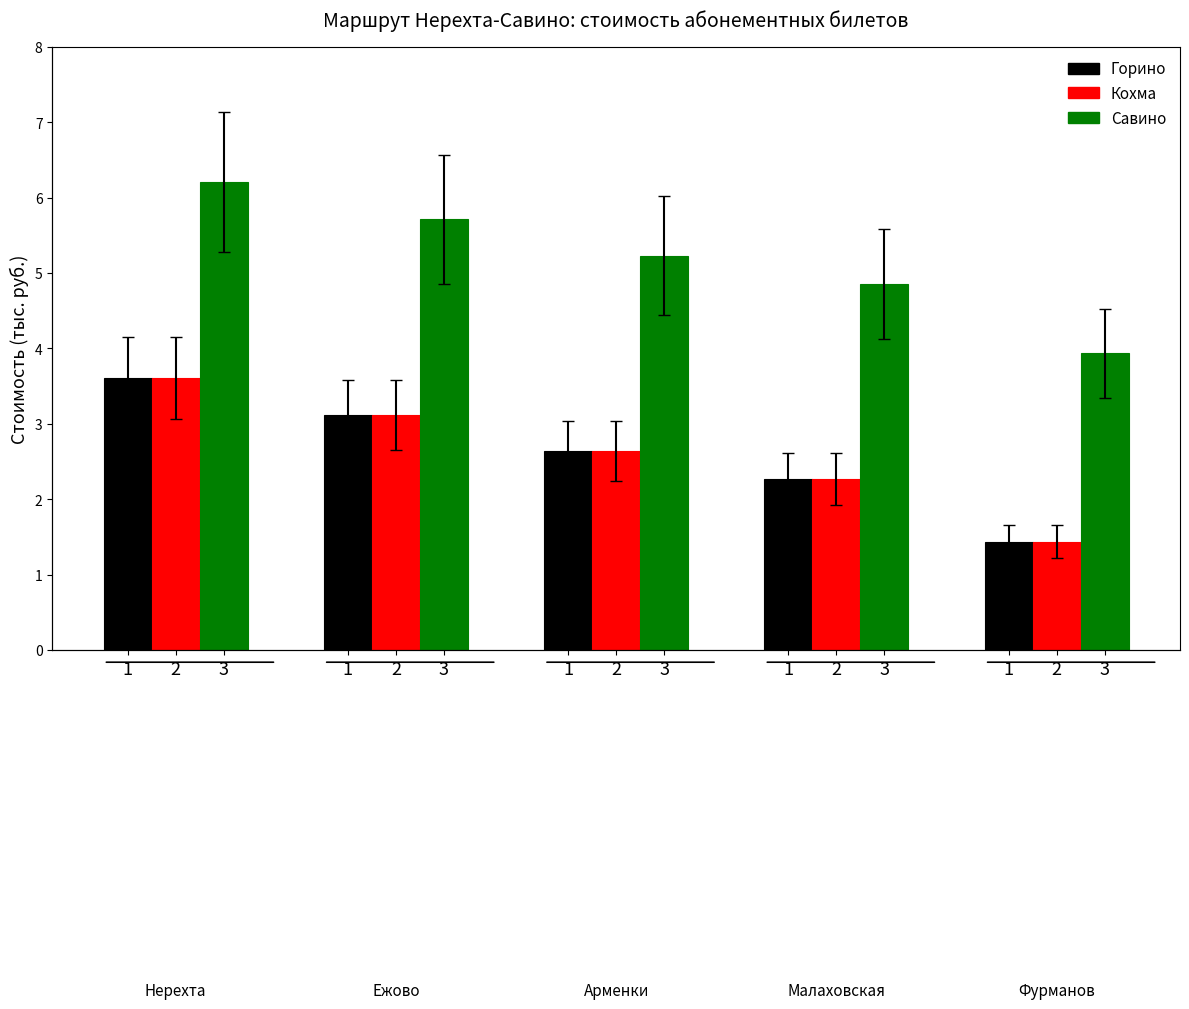

Is it true that Горино equals 3.6 at 1?

True